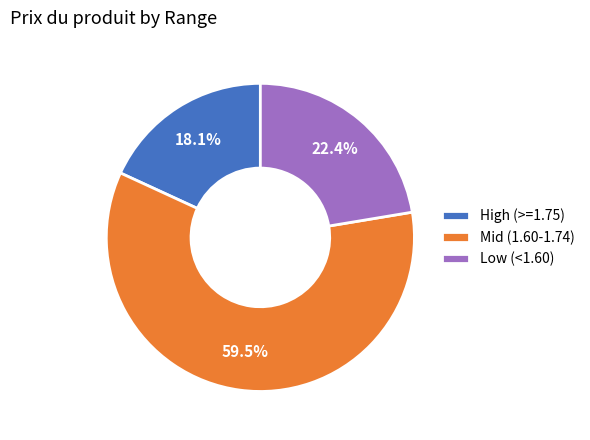

Count the number of slices in the pie.

3